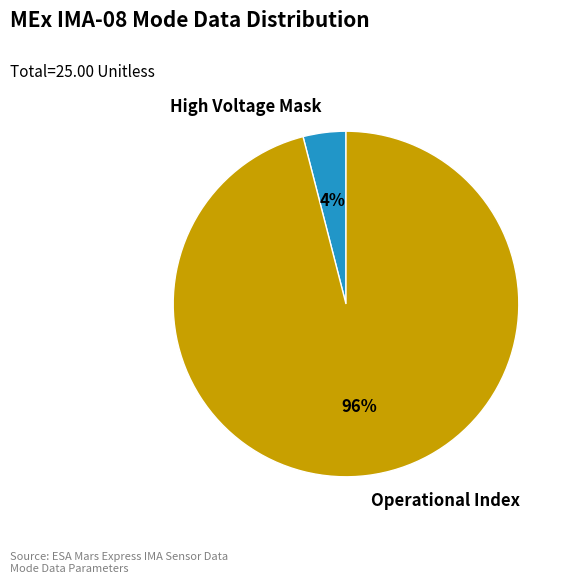

Is the sum of High Voltage Mask and Operational Index greater than half?

Yes